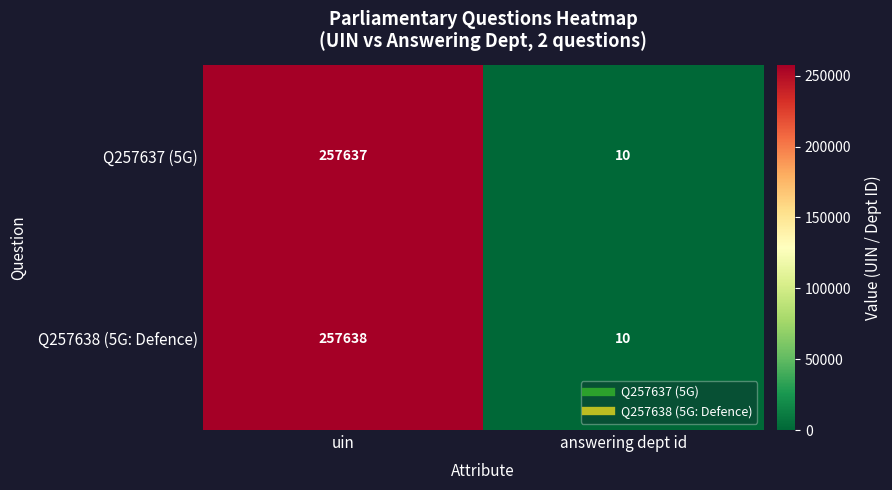

Reading left to right, what are all the values shown in this chart?

Q257637 (5G): uin=257637	answering dept id=10
Q257638 (5G: Defence): uin=257638	answering dept id=10